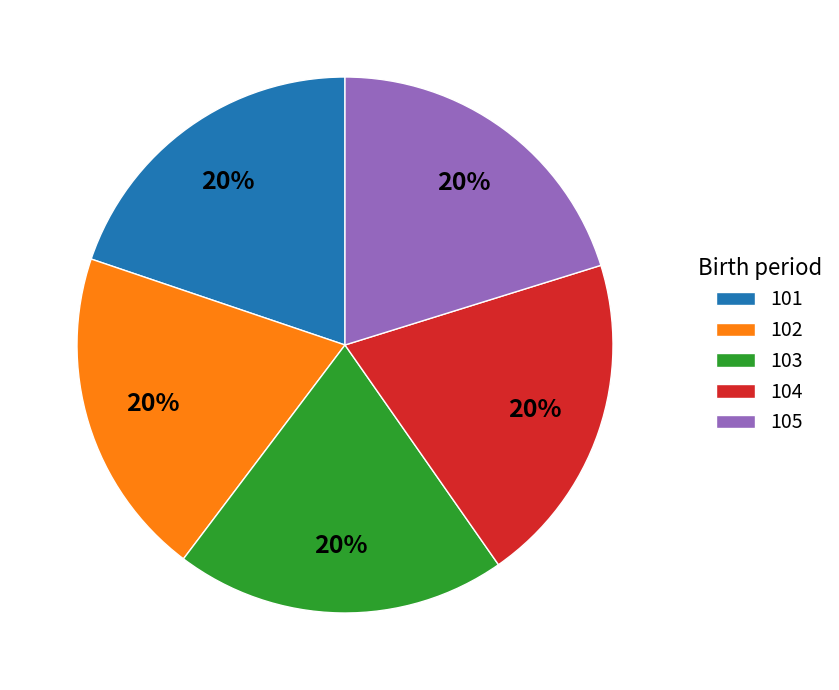

Do 102 and 104 together represent more than half of the pie?

No